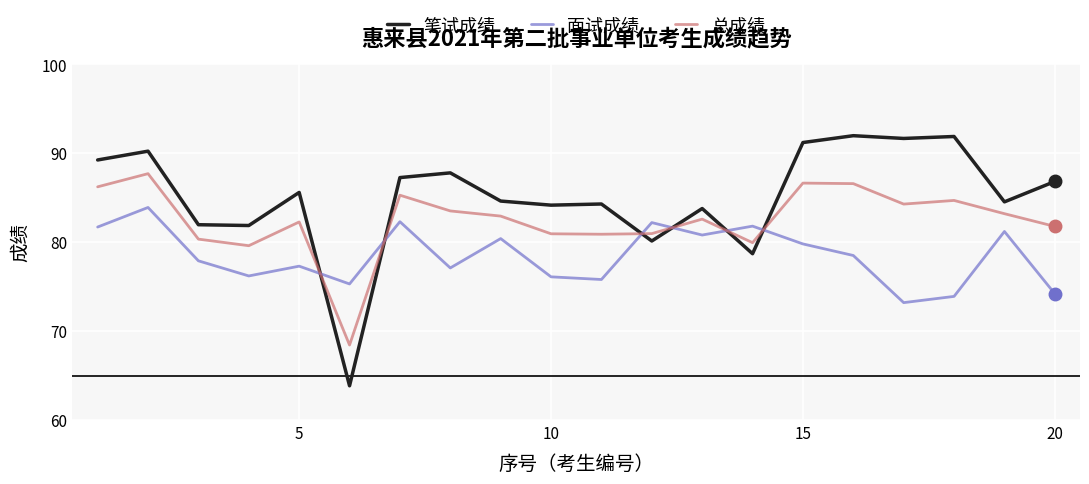

What is the minimum value shown in the chart?

63.9